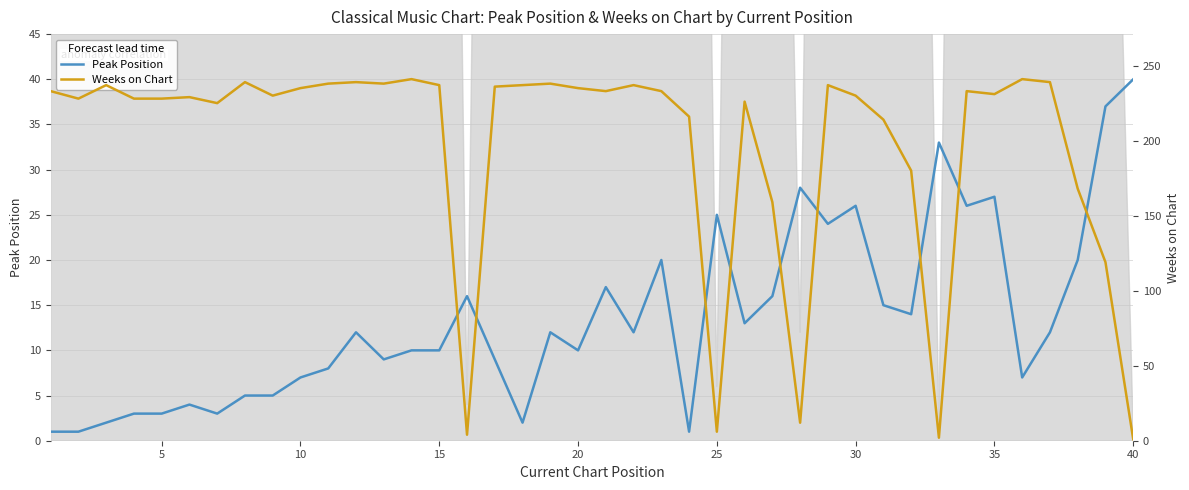

Reading right to left, what are all the values shown in this chart?

Peak Position: 40	37	20	12	7	27	26	33	14	15	26	24	28	16	13	25	1	20	12	17	10	12	2	9	16	10	10	9	12	8	7	5	5	3	4	3	3	2	1	1
Weeks on Chart: 1	119	168	239	241	231	233	2	180	214	230	237	12	159	226	6	216	233	237	233	235	238	237	236	4	237	241	238	239	238	235	230	239	225	229	228	228	237	228	233